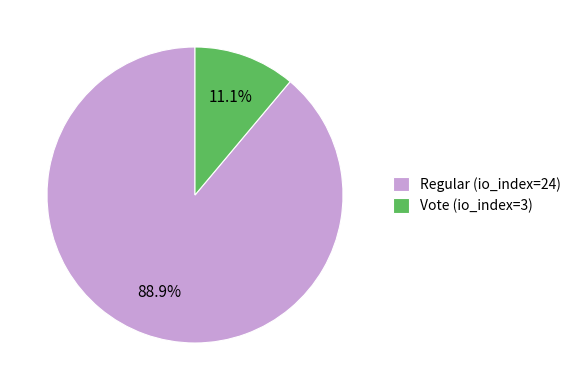

How many segments does this pie chart have?

2